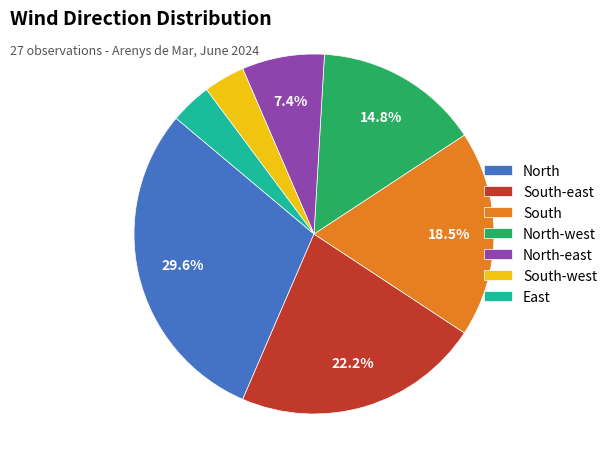

Between North-east and North, which is larger?

North